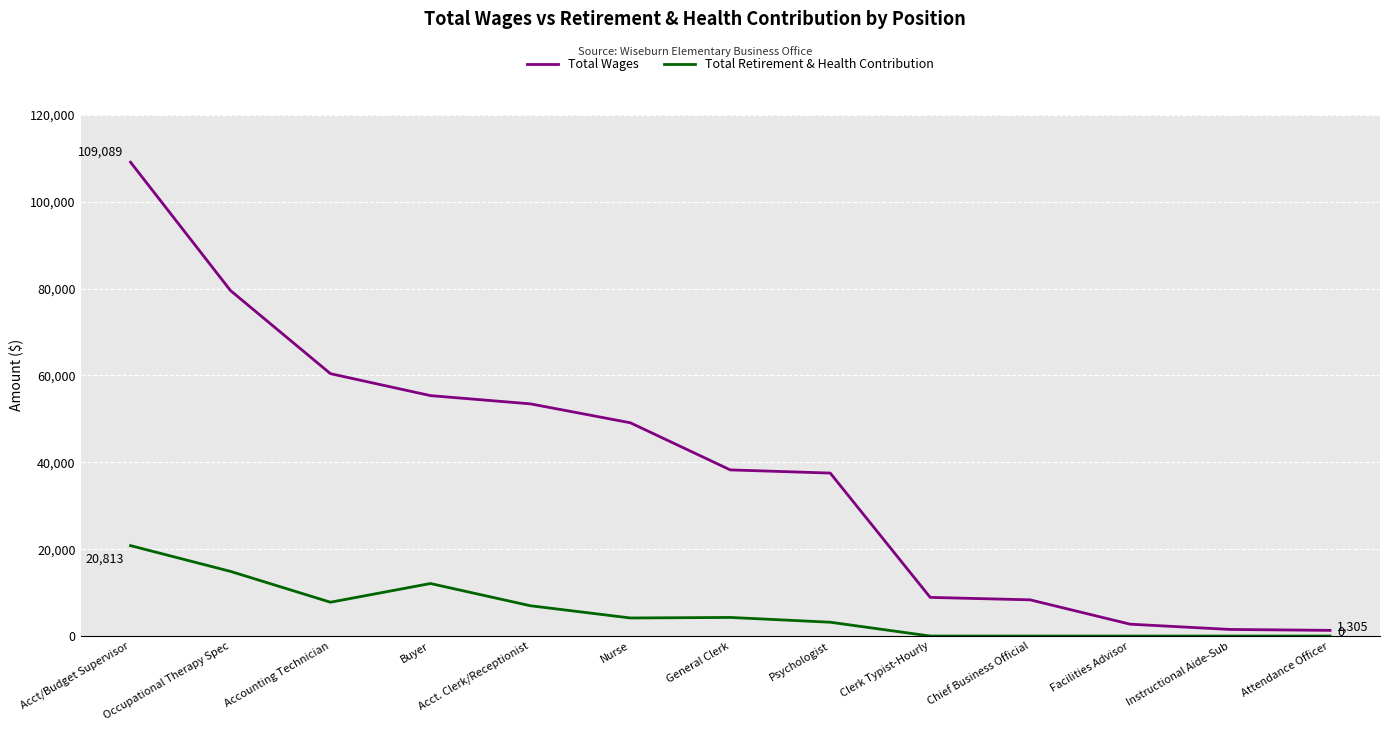

What is the spread (max minus min) of values at Occupational Therapy Spec?

64652.6